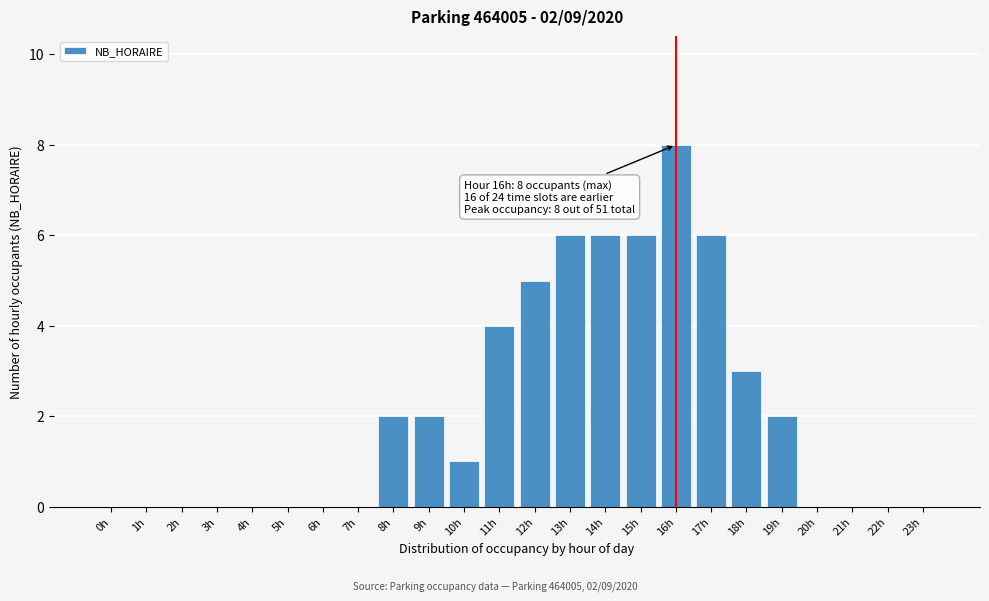

Reading left to right, extract all data points from this chart.

0h=0	1h=0	2h=0	3h=0	4h=0	5h=0	6h=0	7h=0	8h=2	9h=2	10h=1	11h=4	12h=5	13h=6	14h=6	15h=6	16h=8	17h=6	18h=3	19h=2	20h=0	21h=0	22h=0	23h=0